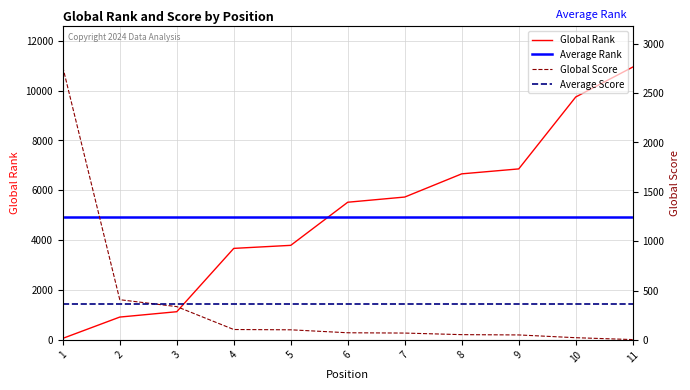

Reading right to left, transcribe all the data shown in this chart.

Global Rank: 10946	9746	6860	6662	5731	5523	3793	3671	1130	915	60
Global Score: 3	22	50	53	69	72	102	105	337	407	2764